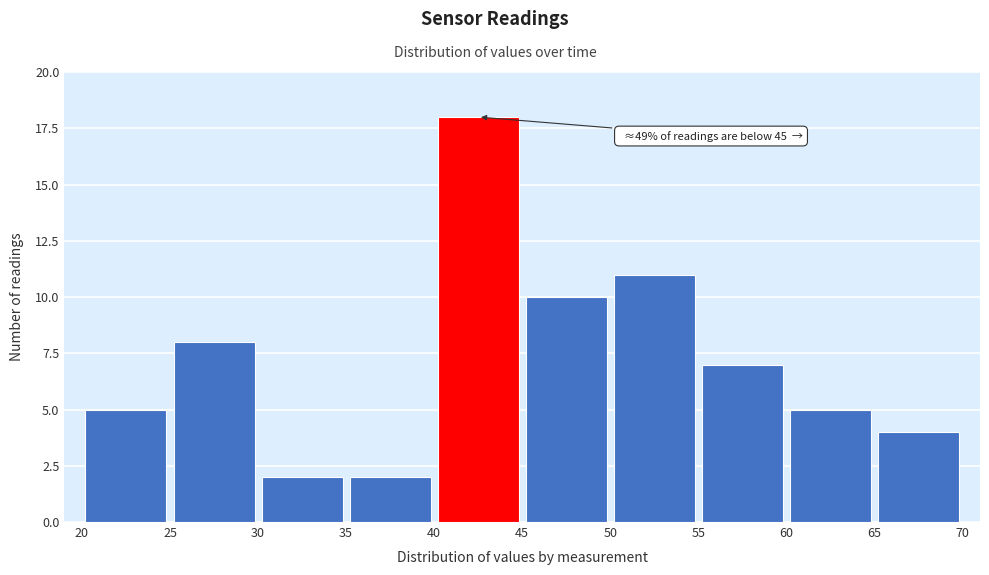

Which range on the x-axis has the tallest bar?

40 to 45